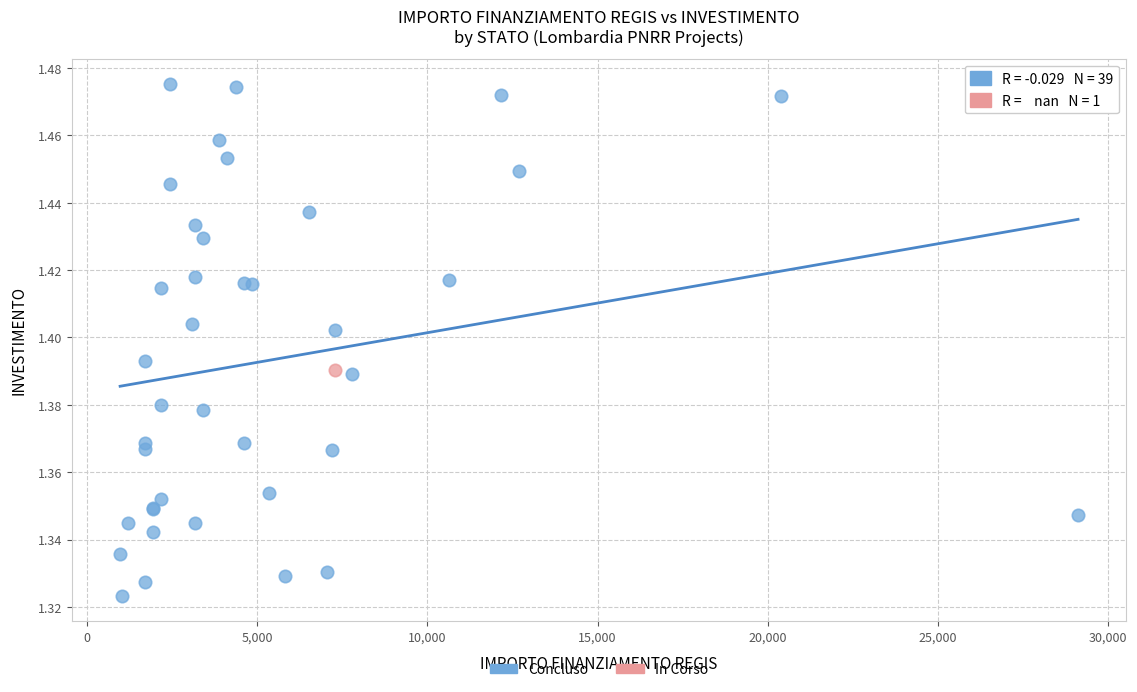

What are all the series names shown in the legend?

Concluso, In Corso